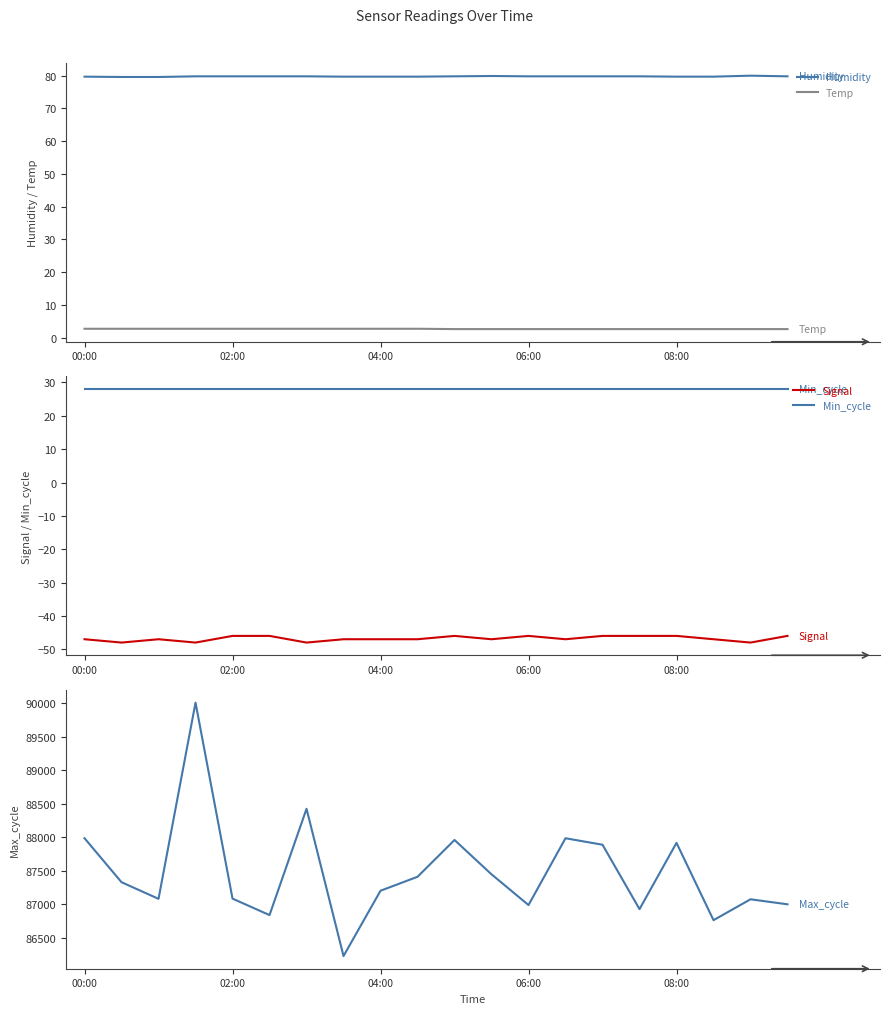

True or false: Humidity has a value of 139.7 at 06:00.

False